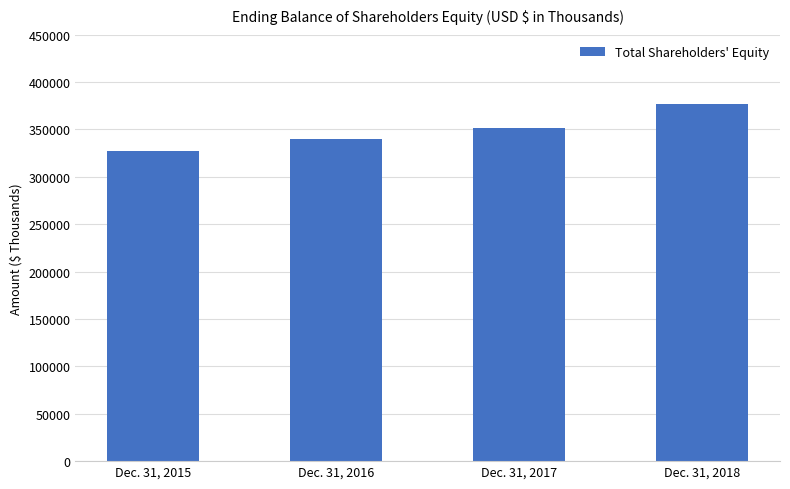

How many data points are less than 352066?

2